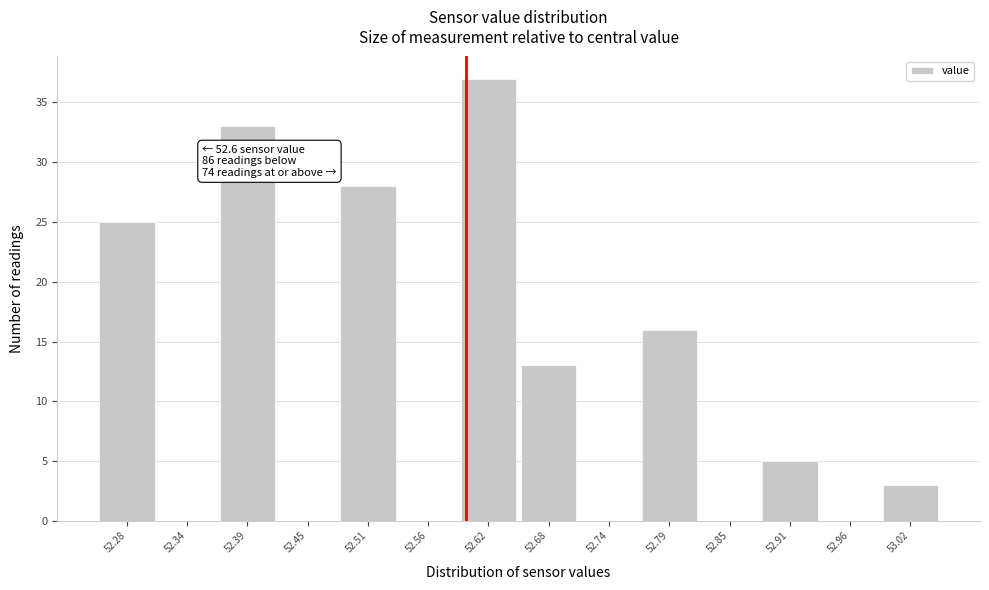

Over which range of the x-axis is the bar tallest?

52.59 to 52.65